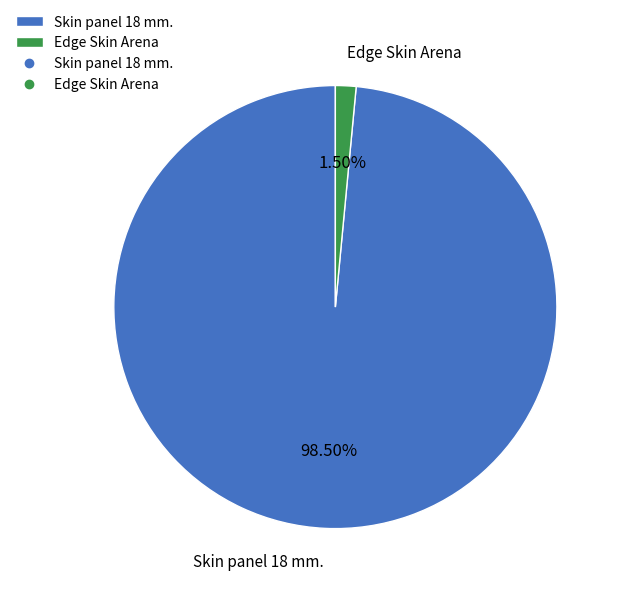

Is there any slice that represents more than half of the pie?

Yes